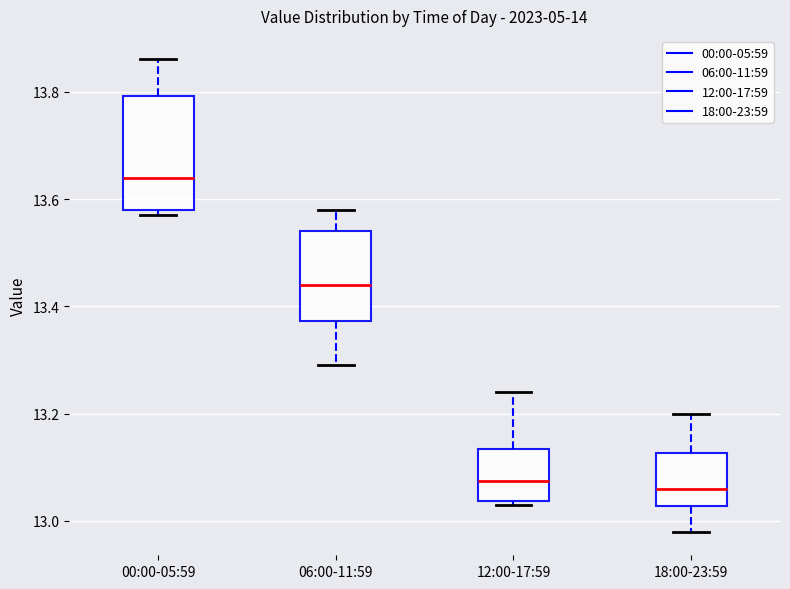

Reading left to right, transcribe this box plot: for each box, give where its median line is, the range the box spans, and where its two whiskers end, as read against the y-axis. The values are not printed on the chart, so give them approximately, as read against the axis.

00:00-05:59: median 13.64, box 13.58 to 13.80, whiskers 13.58 (just below the box's lower edge) to 13.86
06:00-11:59: median 13.44, box 13.38 to 13.54, whiskers 13.30 to 13.58
12:00-17:59: median 13.08, box 13.04 to 13.14, whiskers 13.04 (just below the box's lower edge) to 13.24
18:00-23:59: median 13.06, box 13.02 to 13.12, whiskers 12.98 to 13.20